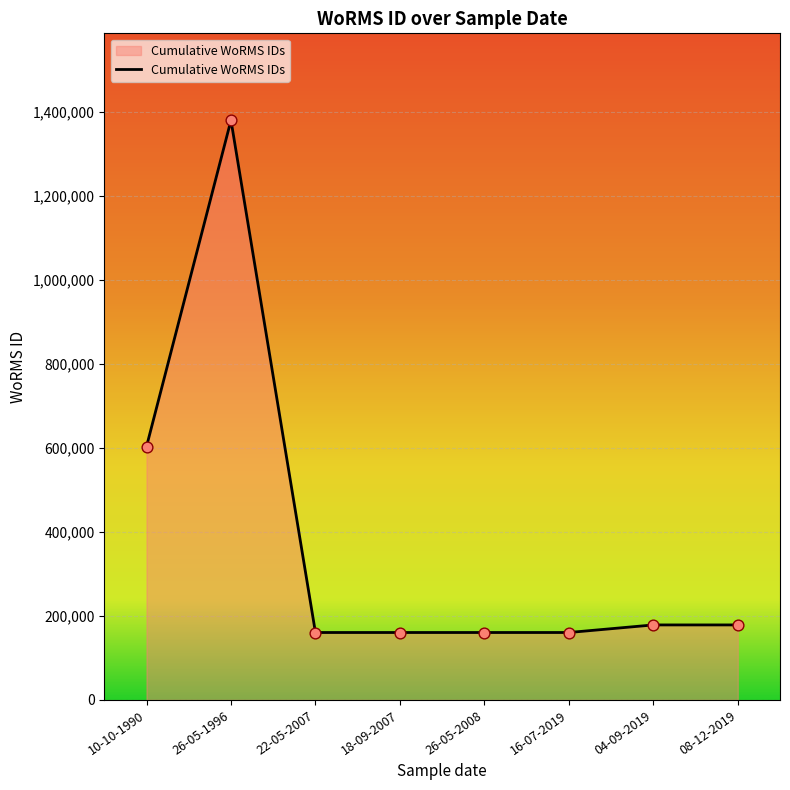

Approximately how many times larger is the value at 08-12-2019 compared to 26-05-2008?

1.1